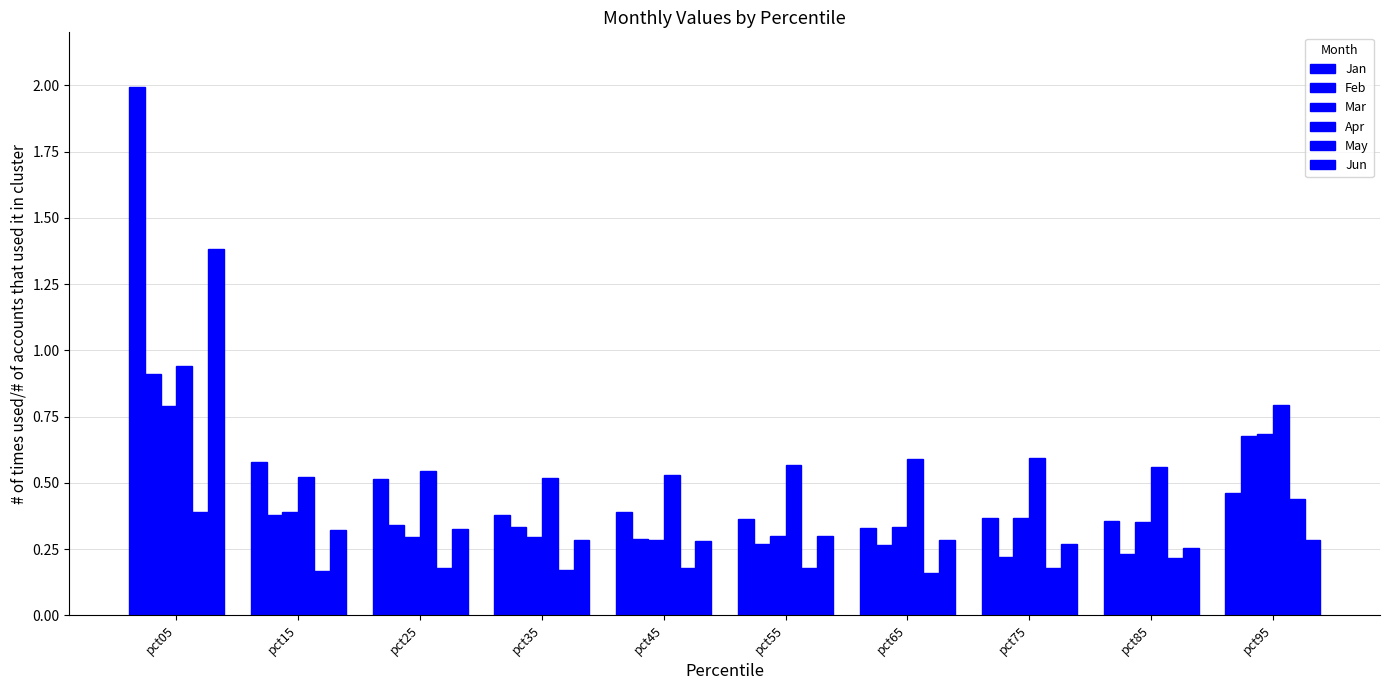

At which label is May closest to 0?

pct65